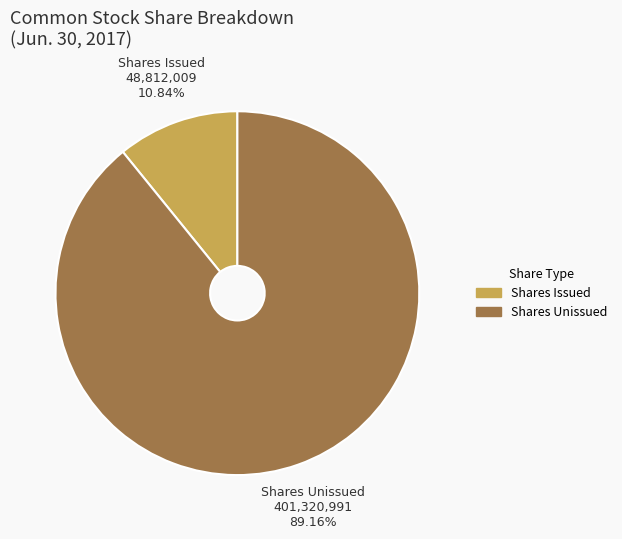

Is there any slice that represents more than half of the pie?

Yes